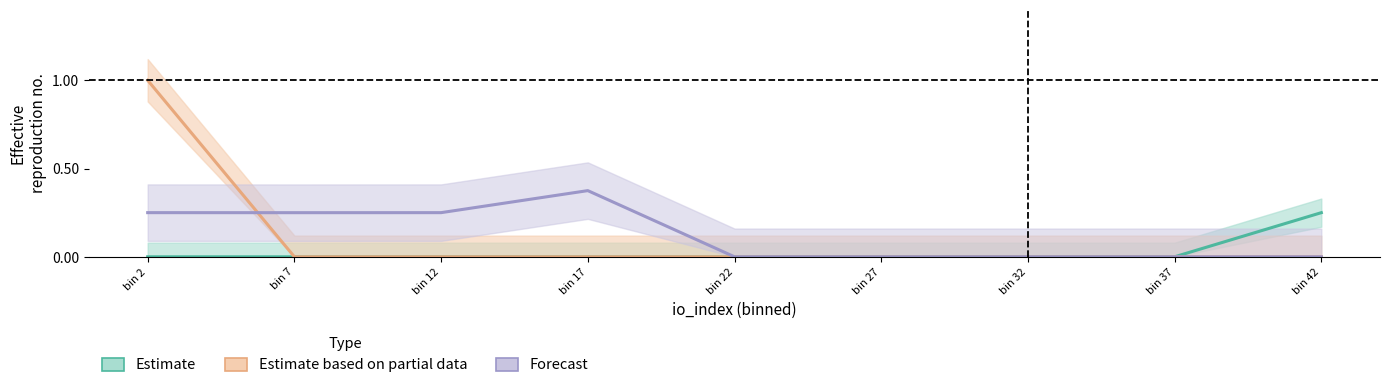

What is the sum of all Estimate values?

0.2